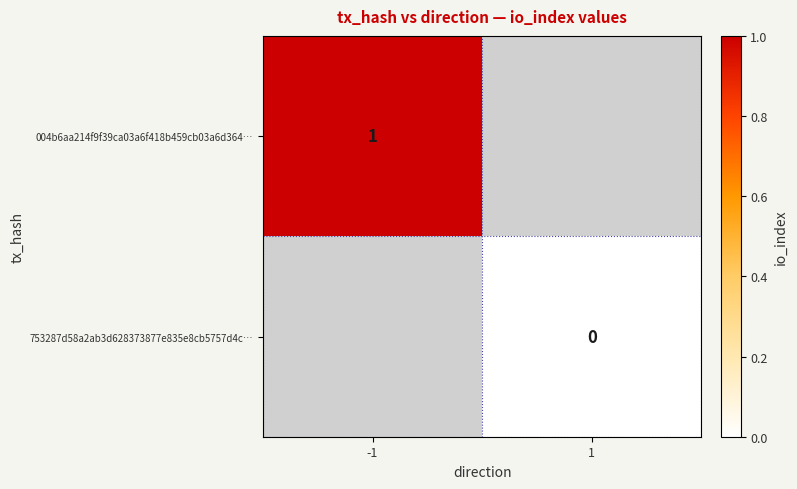

Which label corresponds to the smallest value in the chart?

1